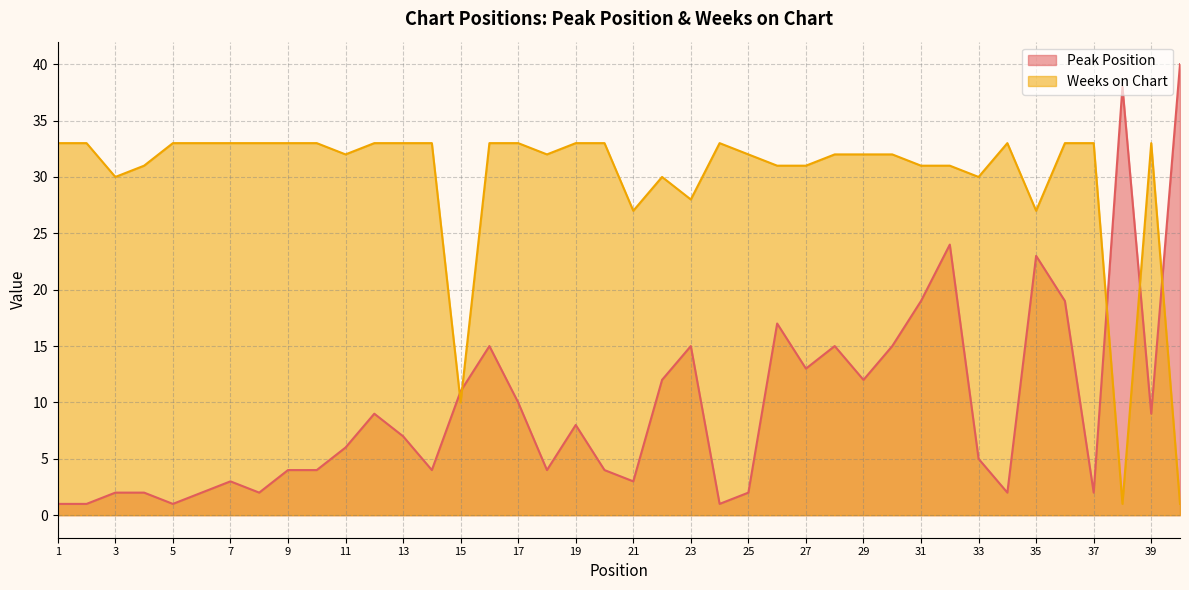

What are all the series names shown in the legend?

Peak Position, Weeks on Chart